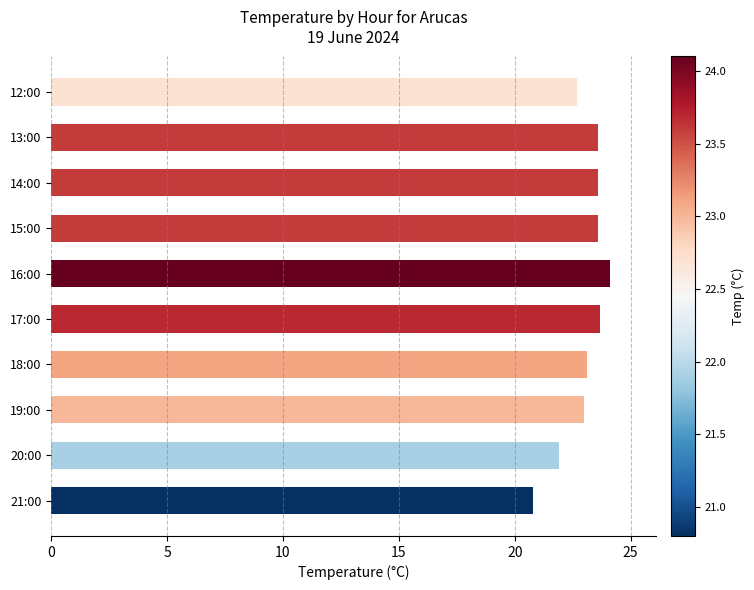

Approximately how many times larger is the value at 14:00 compared to 19:00?

1.0